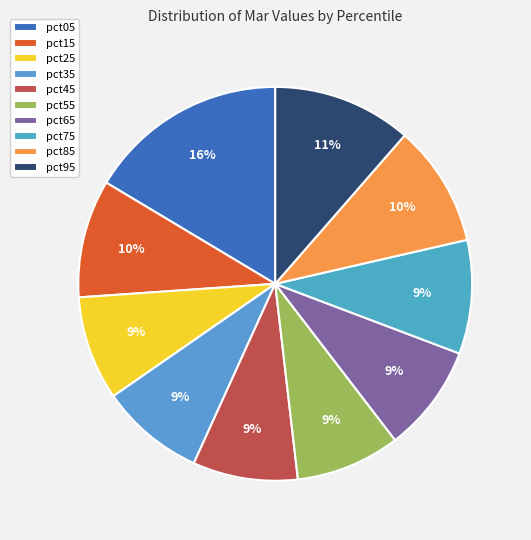

Count the number of slices in the pie.

10